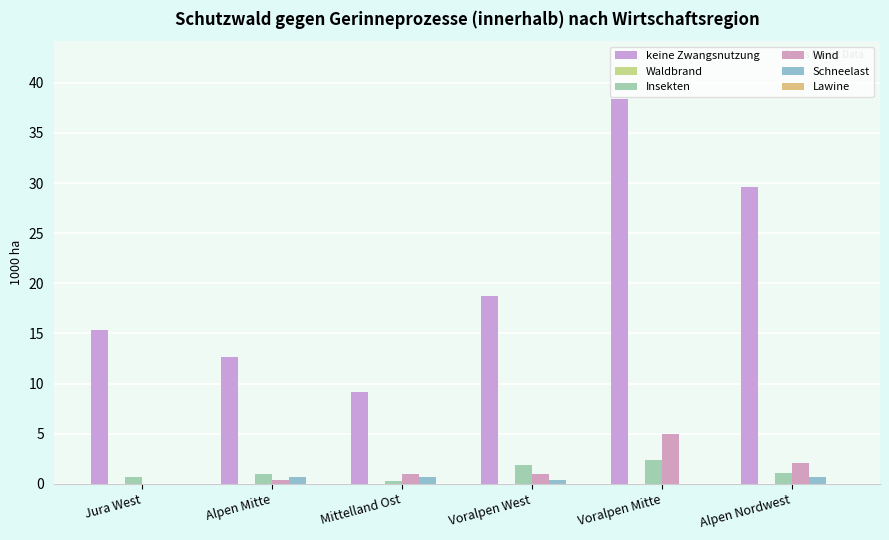

Which series has the widest spread of values?

keine Zwangsnutzung